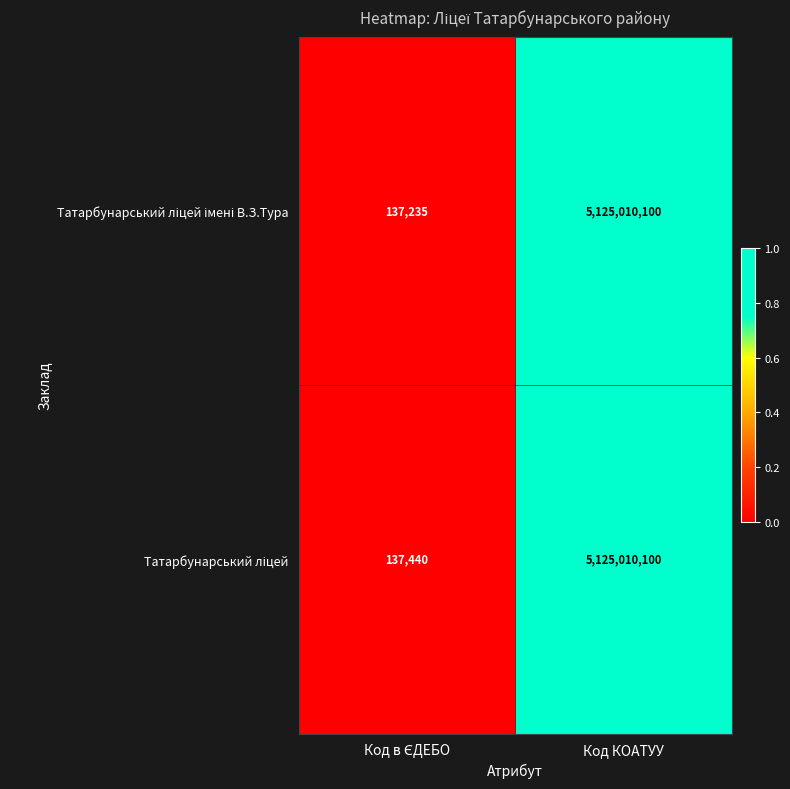

At which category is the sum across all series the highest?

Код КОАТУУ